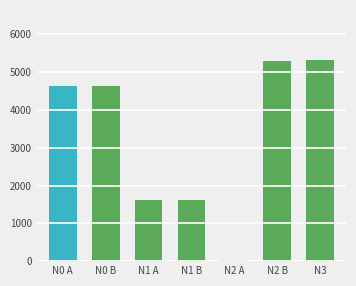

Is it true that the value at N2 B is 5294.0?

True